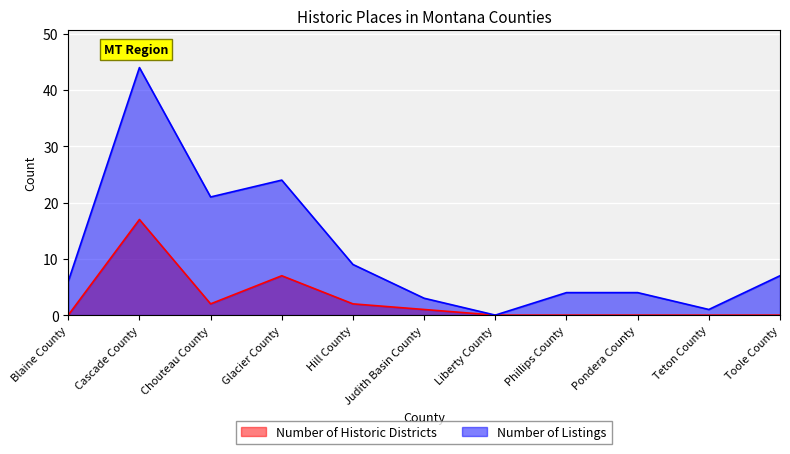

What is the difference between the highest and lowest values at Phillips County?

4